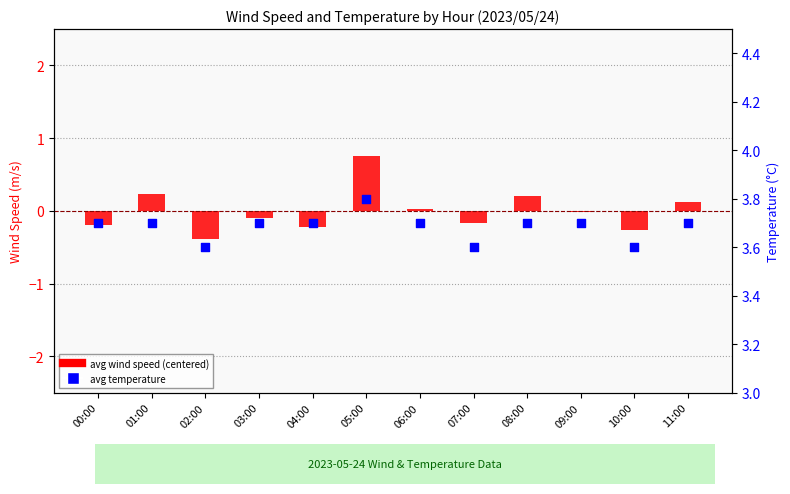

At how many categories does at least one series exceed 3?

12